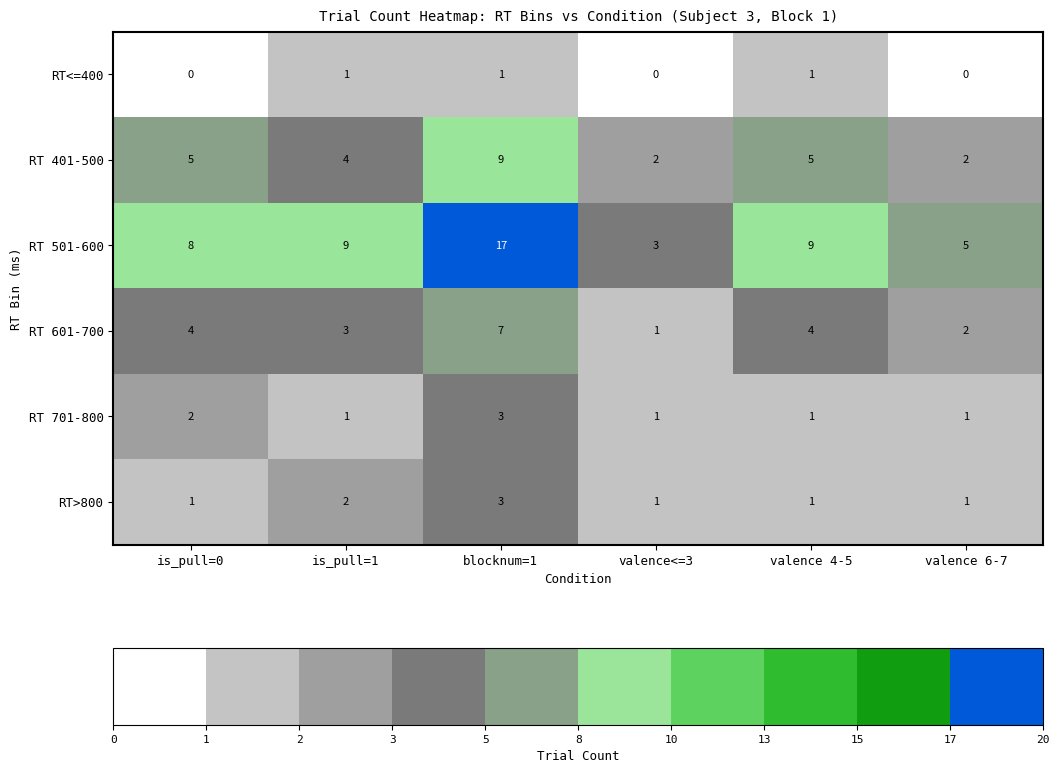

How many distinct data groups are displayed?

6